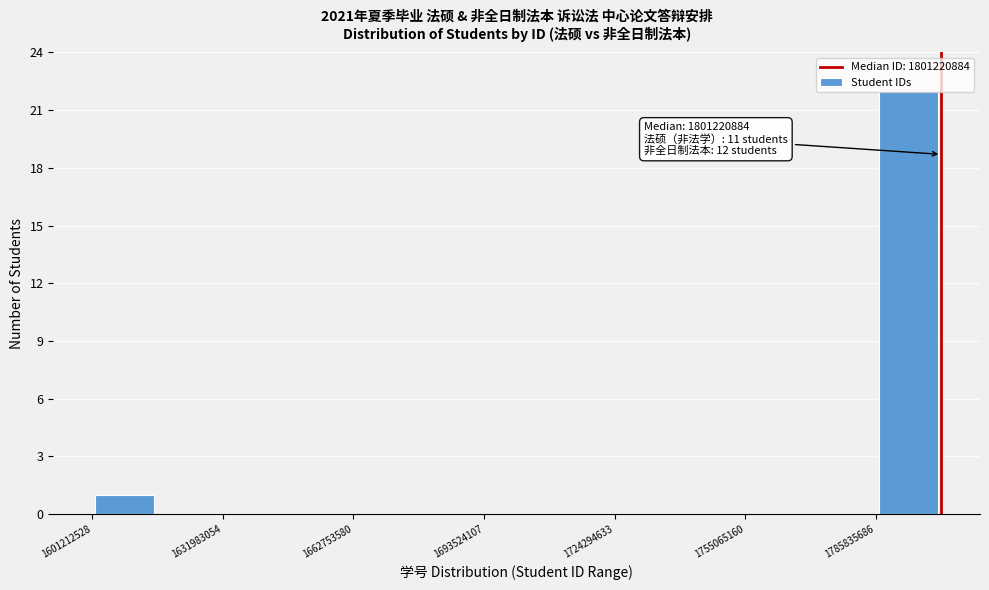

Read against the x-axis, roughly where is the centre of the tallest bar?

1795000000